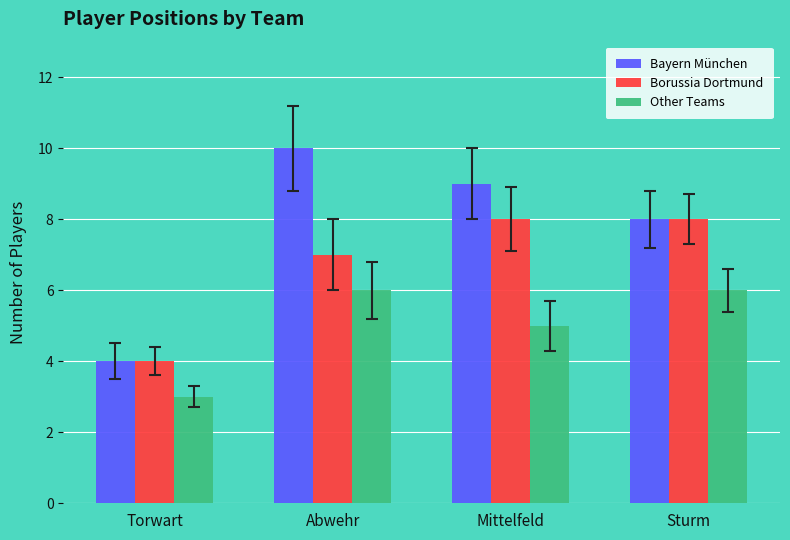

Reading right to left, extract all data points from this chart.

Bayern München: 8	9	10	4
Borussia Dortmund: 8	8	7	4
Other Teams: 6	5	6	3